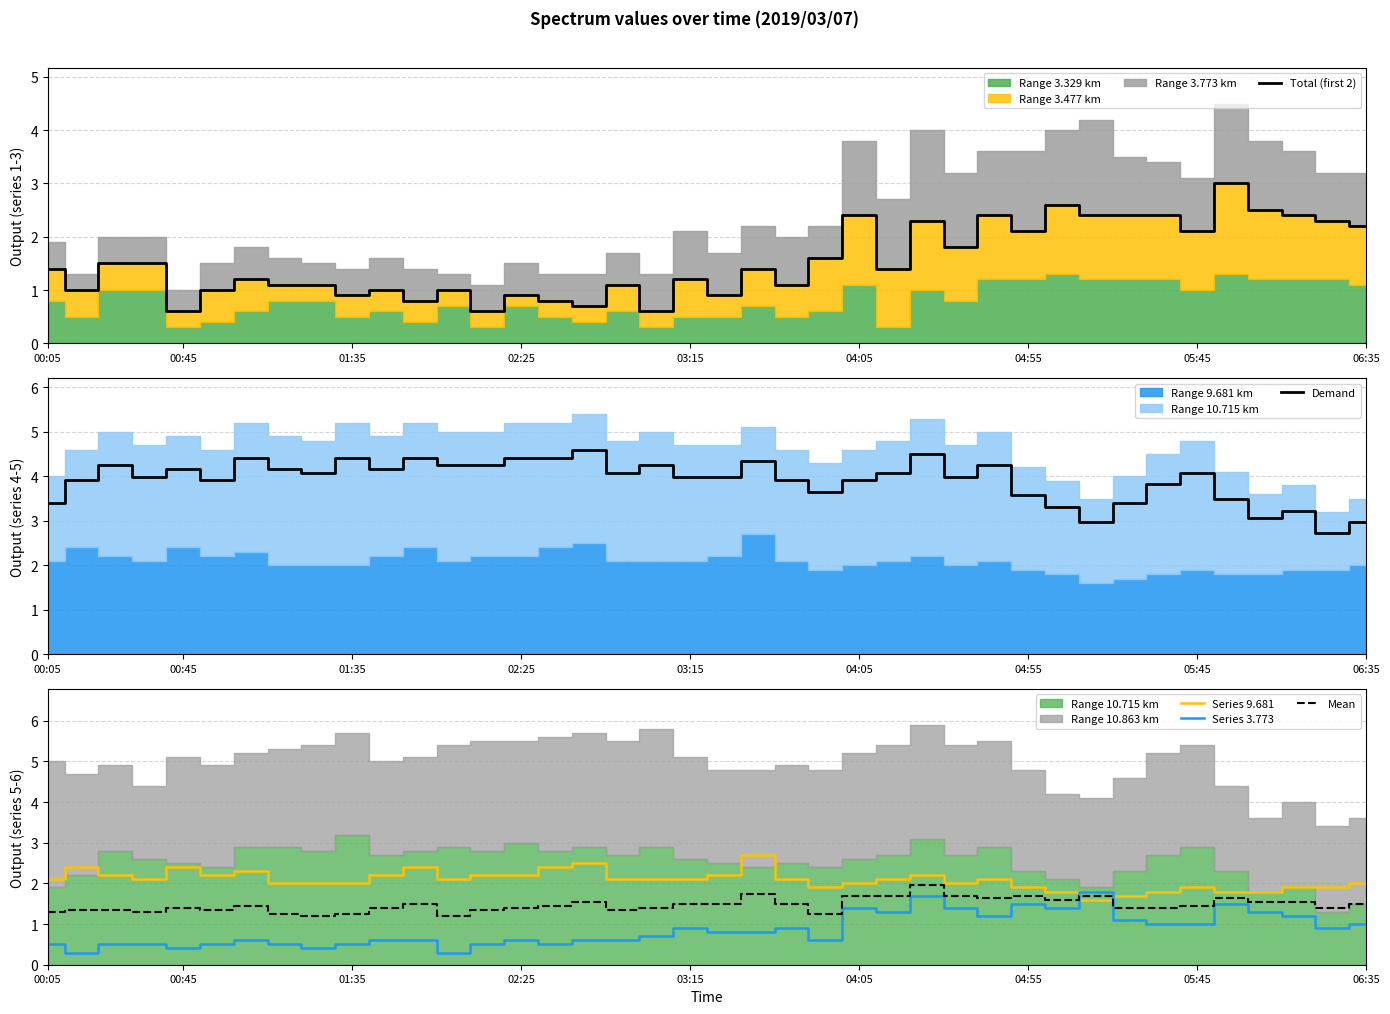

How many interior local peaks does the Demand series have?

13